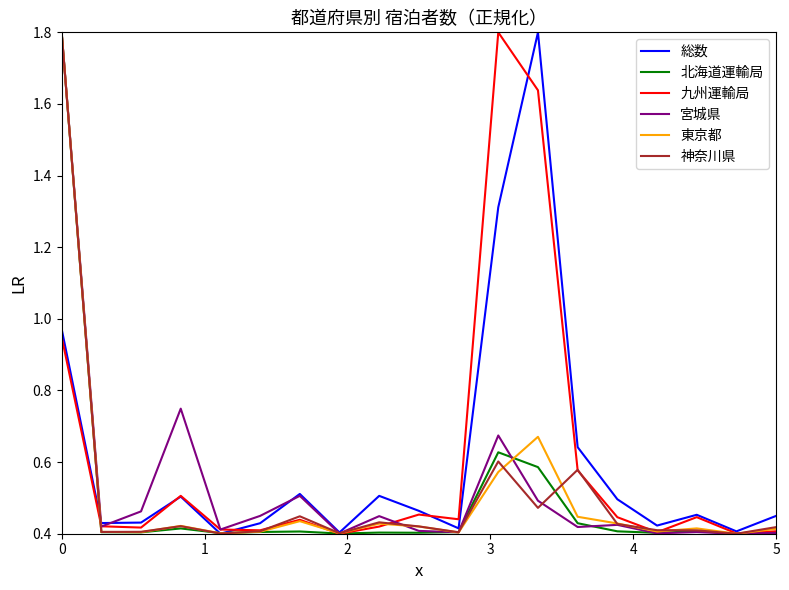

True or false: 北海道運輸局 and 総数 cross at least once.

True